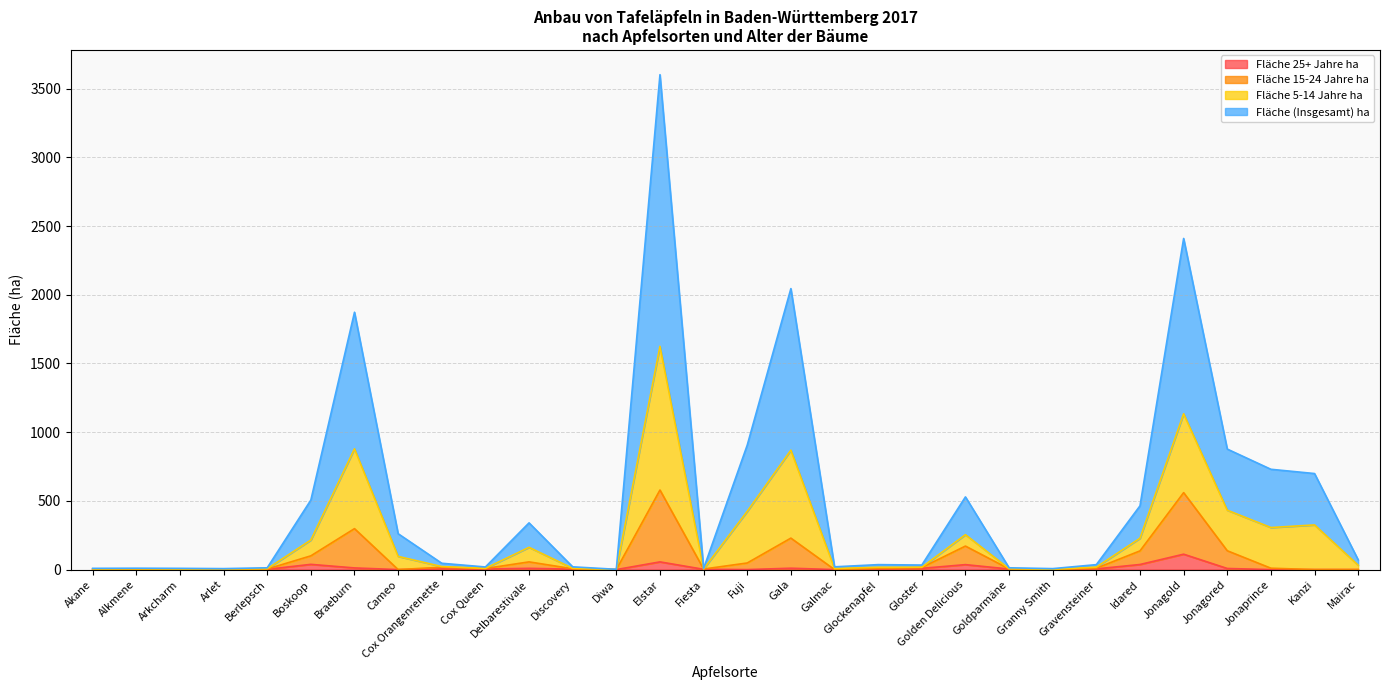

How many interior local valleys does the Fläche (Insgesamt) ha series have?

7